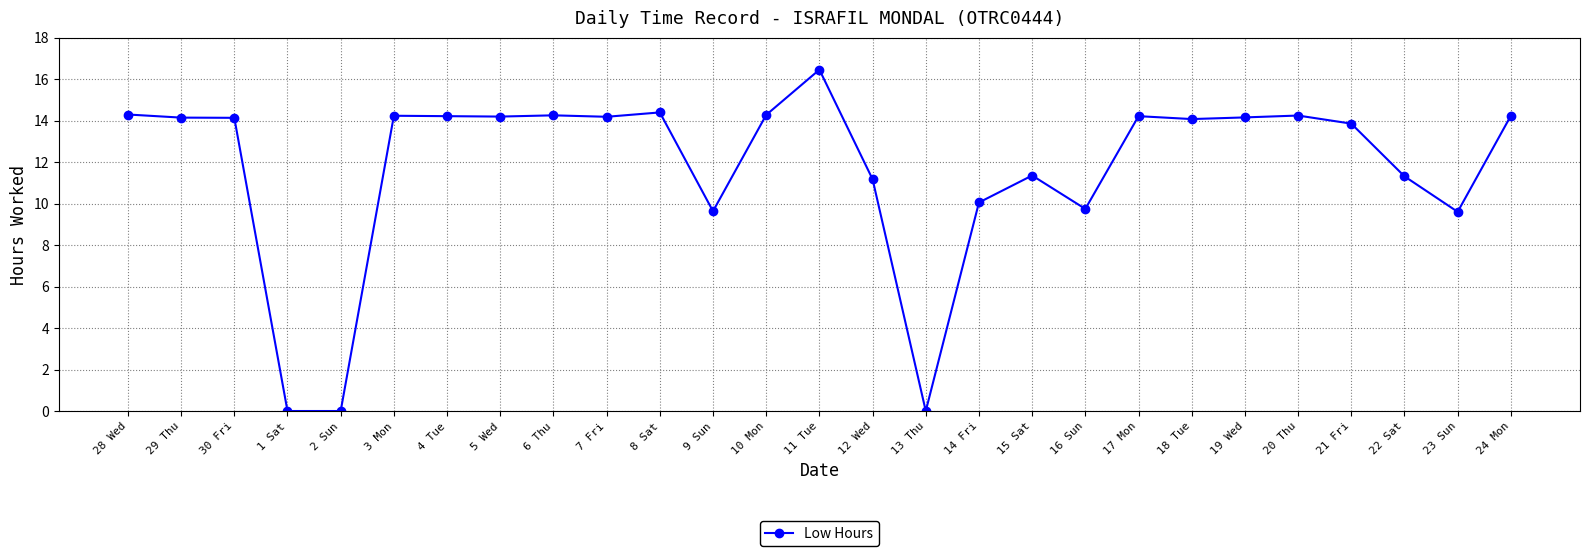

Which has a higher value, 29 Thu or 16 Sun?

29 Thu